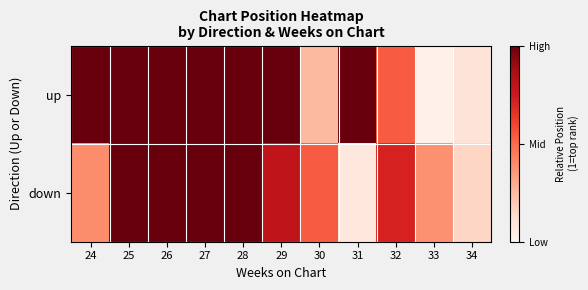

Rank the series by their maximum value, from highest to lowest.

up, down